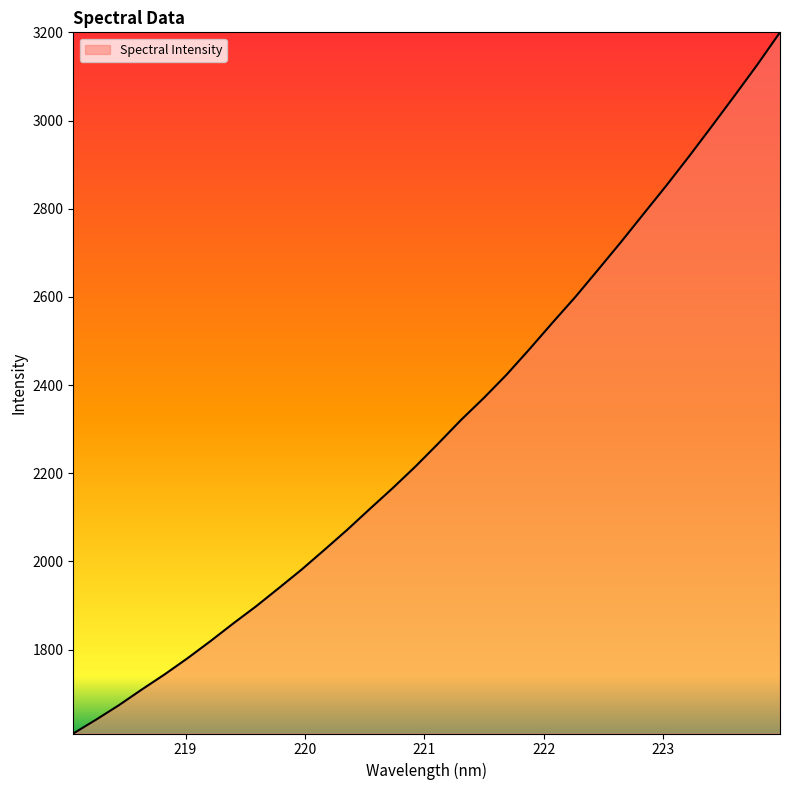

What is the difference between the maximum and minimum values?

1590.4